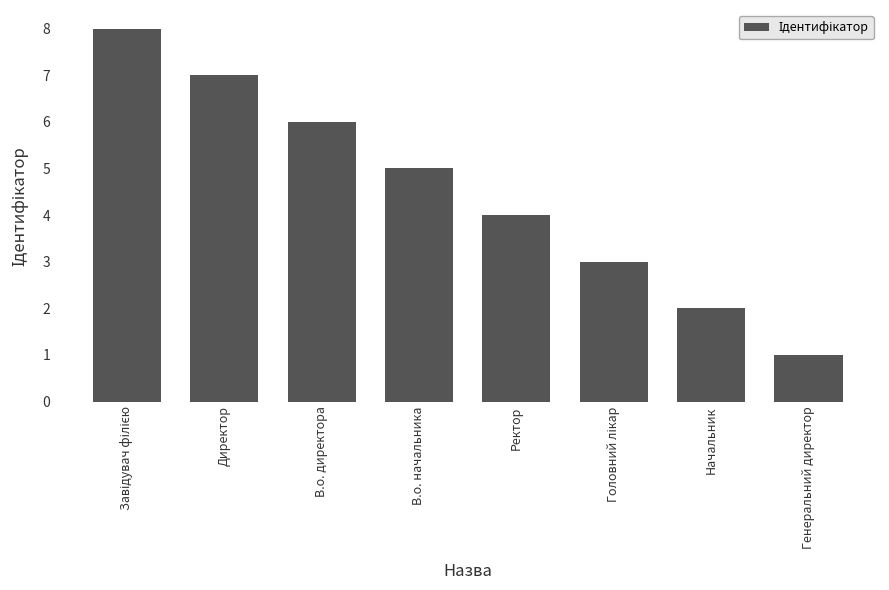

Which label corresponds to the smallest value in the chart?

Генеральний директор